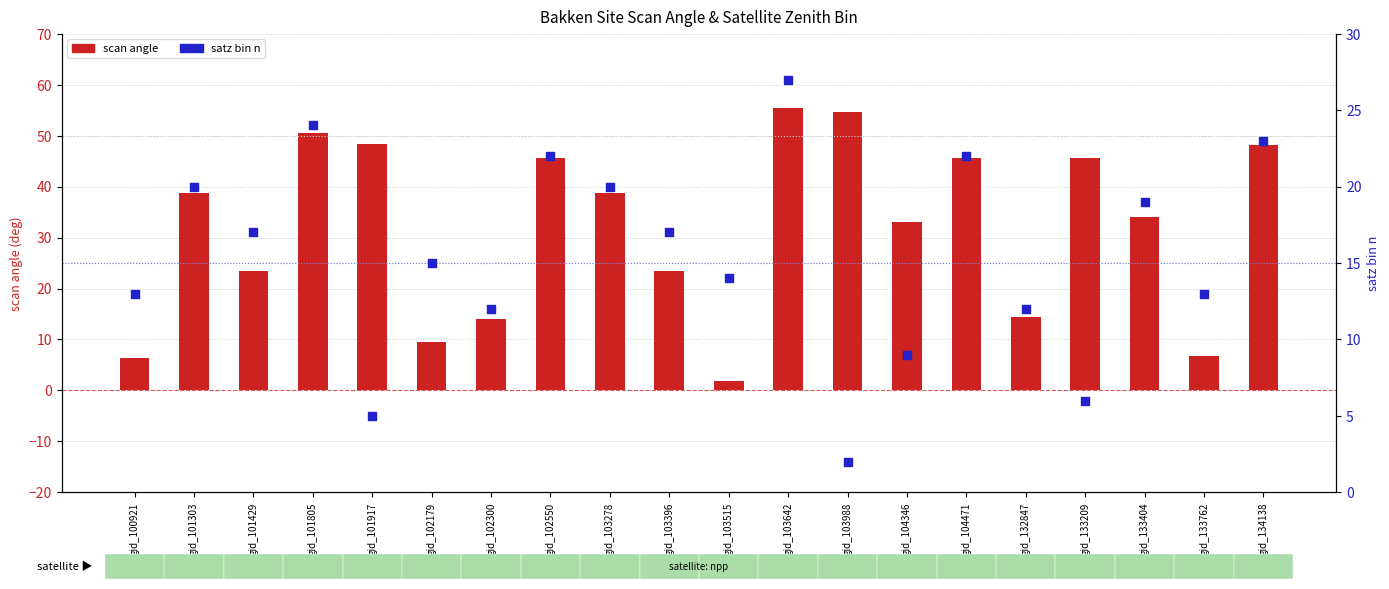

What is the total value across all series at gid_132847?

26.5